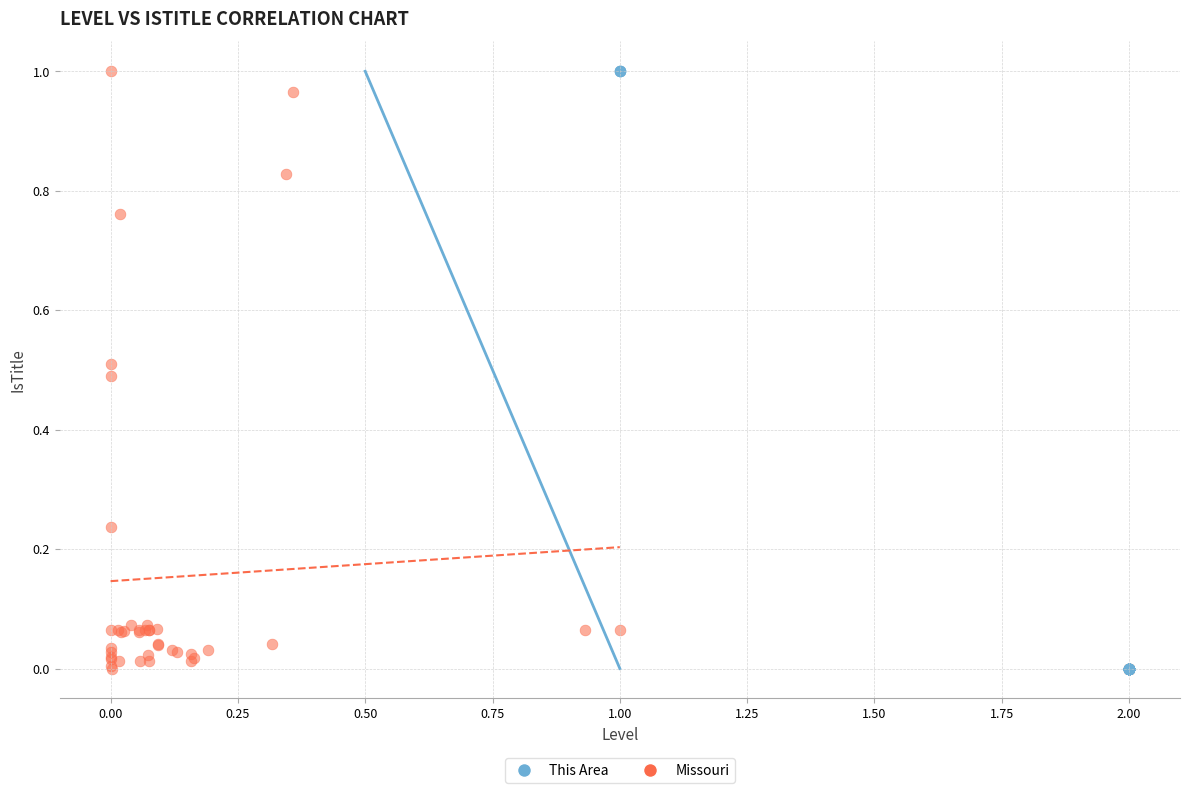

Which series has the widest spread of Y values?

This Area